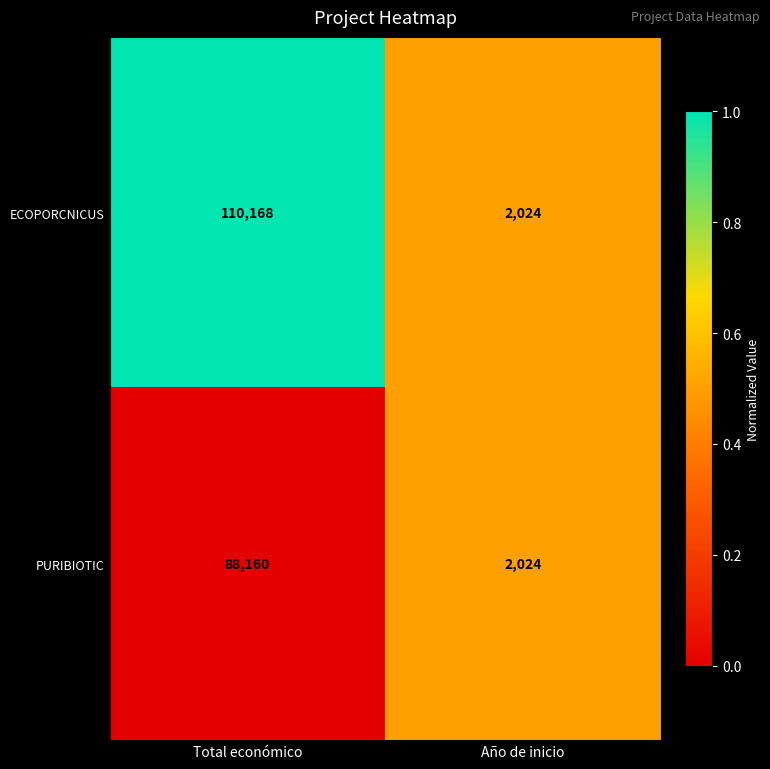

The value of ECOPORCNICUS at Año de inicio is 2024. True or false?

True